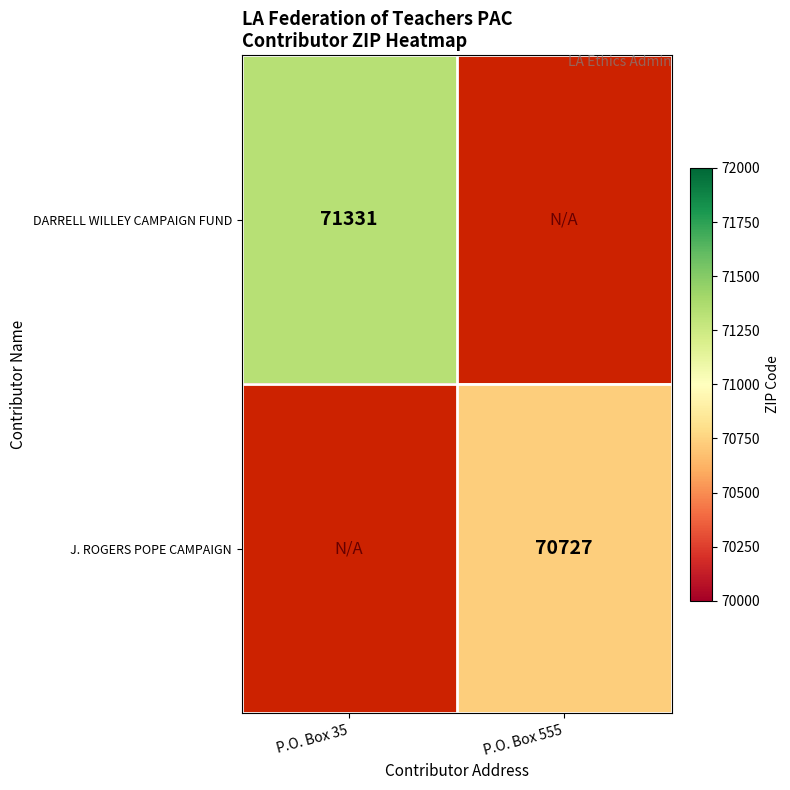

Is it true that DARRELL WILLEY CAMPAIGN FUND equals 71331 at P.O. Box 35?

True